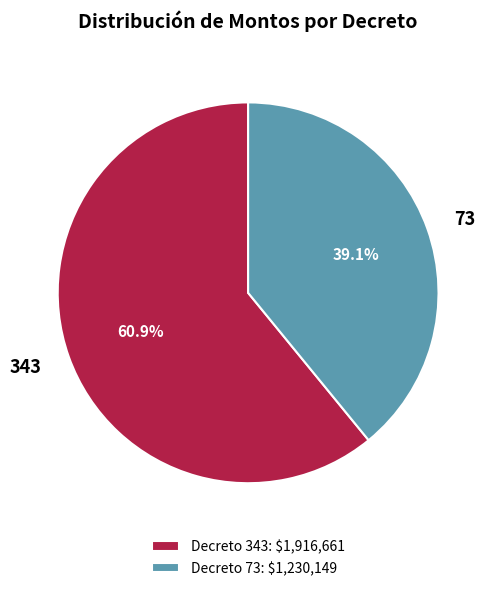

What percentage do 73 and 343 together represent?

100.0%